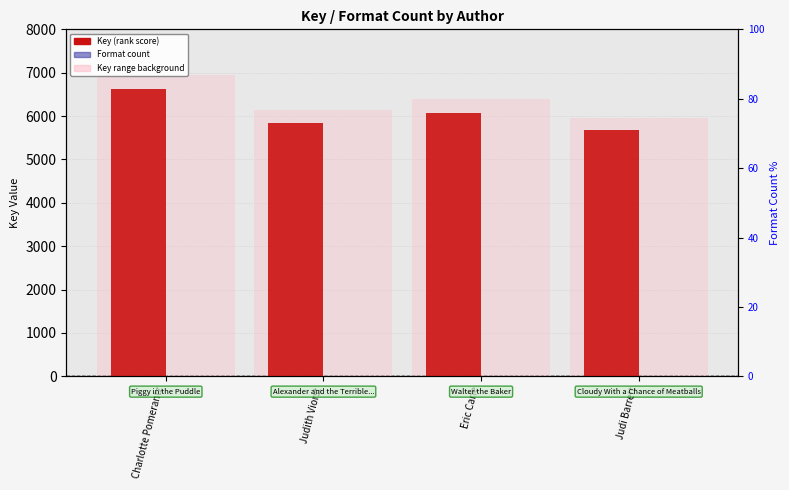

The Key (rank) series shows 5845 at Judith Viorst. True or false?

True